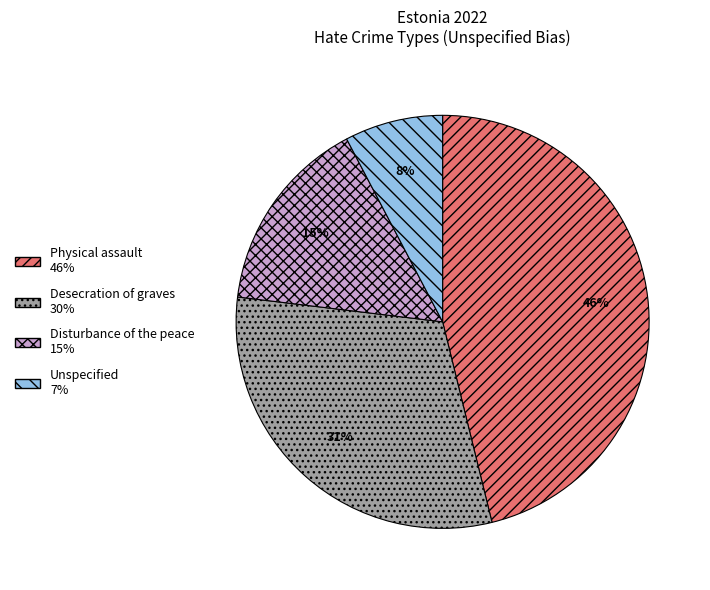

Combined, do Desecration of graves and Unspecified account for over 50%?

No